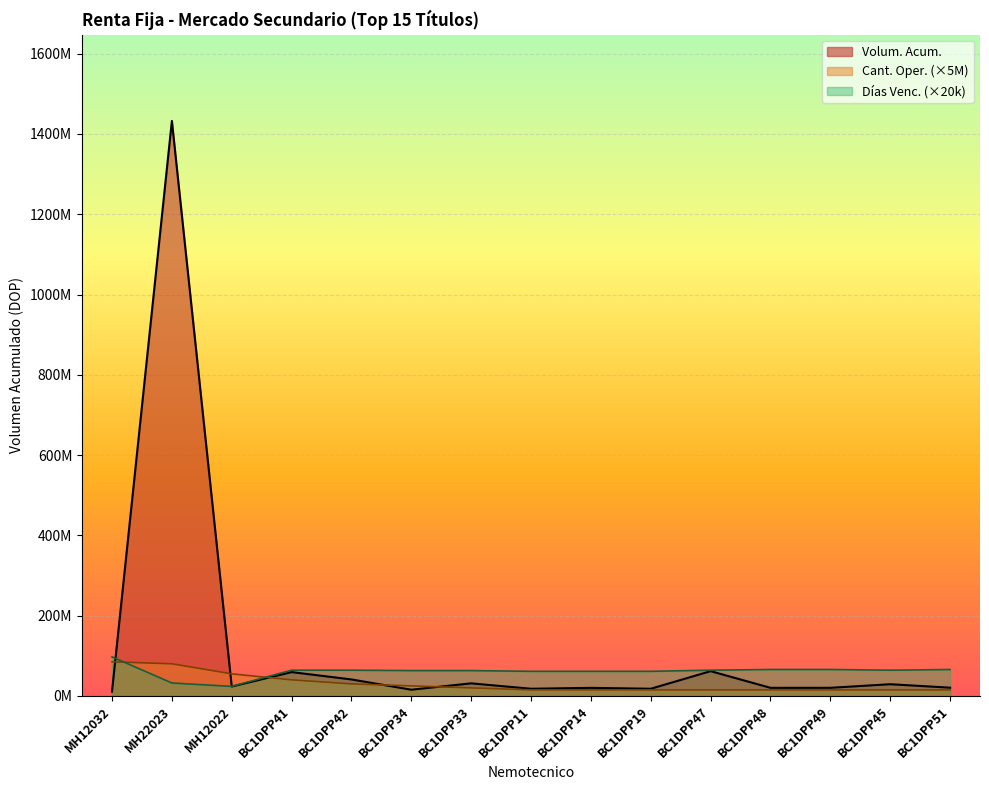

True or false: Días Venc. and Volum. Acum. intersect in this chart.

True